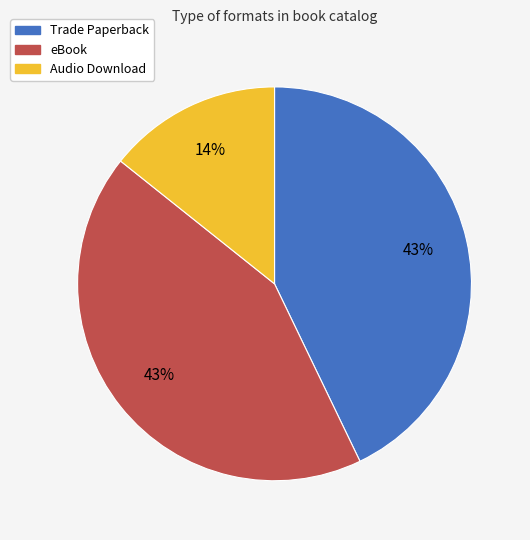

Do Audio Download and eBook together represent more than half of the pie?

Yes